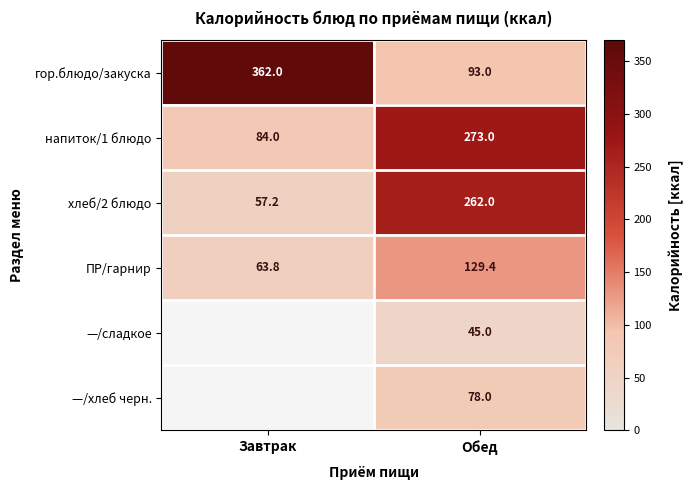

What is the maximum value shown in the chart?

362.0